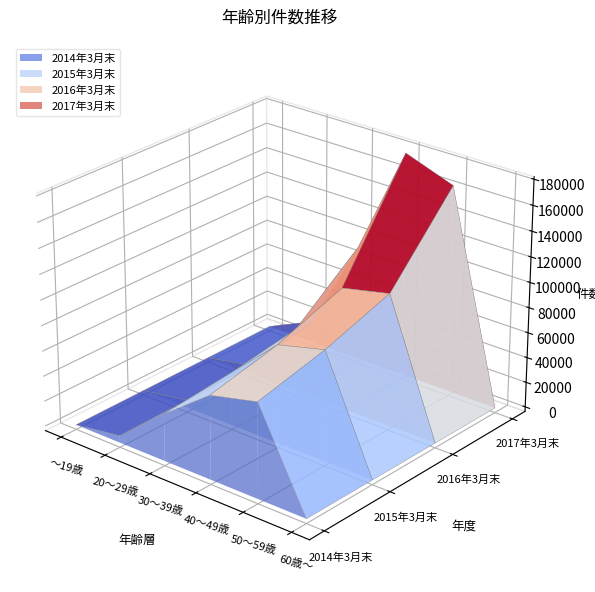

Reading right to left, what are all the values shown in this chart?

2014年3月末: 60歳～=20	50～59歳=74976	40～49歳=65911	30～39歳=37268	20～29歳=5713	～19歳=11
2015年3月末: 60歳～=43	50～59歳=87327	40～49歳=77761	30～39歳=42267	20～29歳=5984	～19歳=18
2016年3月末: 60歳～=58	50～59歳=104748	40～49歳=96349	30～39歳=50295	20～29歳=7062	～19歳=17
2017年3月末: 60歳～=76	50～59歳=164453	40～49歳=178198	30～39歳=91290	20～29歳=17364	～19歳=55